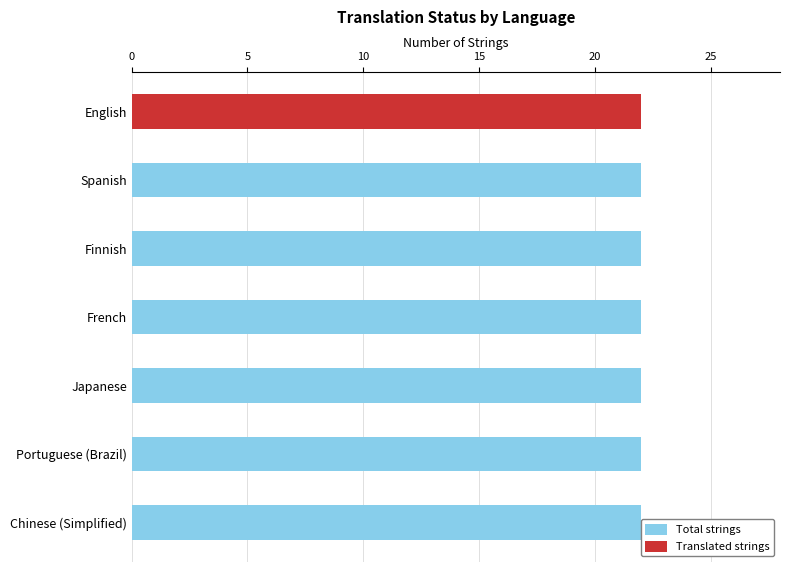

Does the chart contain any negative values?

No